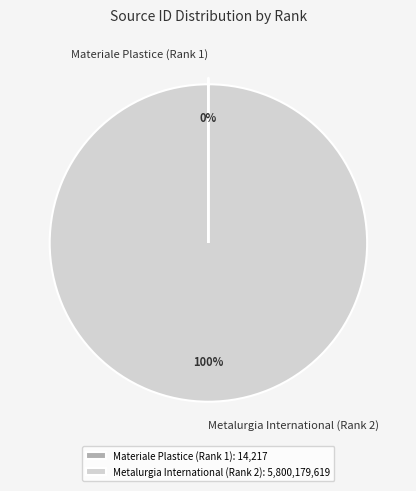

Is it true that Metalurgia International (Rank 2) is 92% of the pie?

False